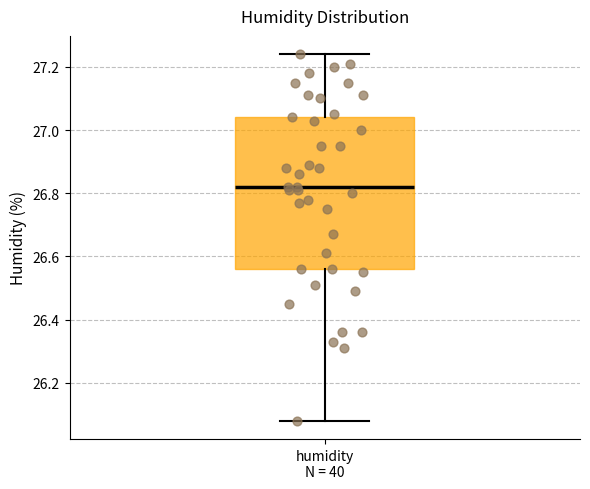

Transcribe this box plot: give where the median line is, the range the box spans, and where the two whiskers end, as read against the y-axis. The values are not printed on the chart, so give them approximately, as read against the axis.

median 26.82, box 26.56 to 27.04, whiskers 26.08 to 27.24